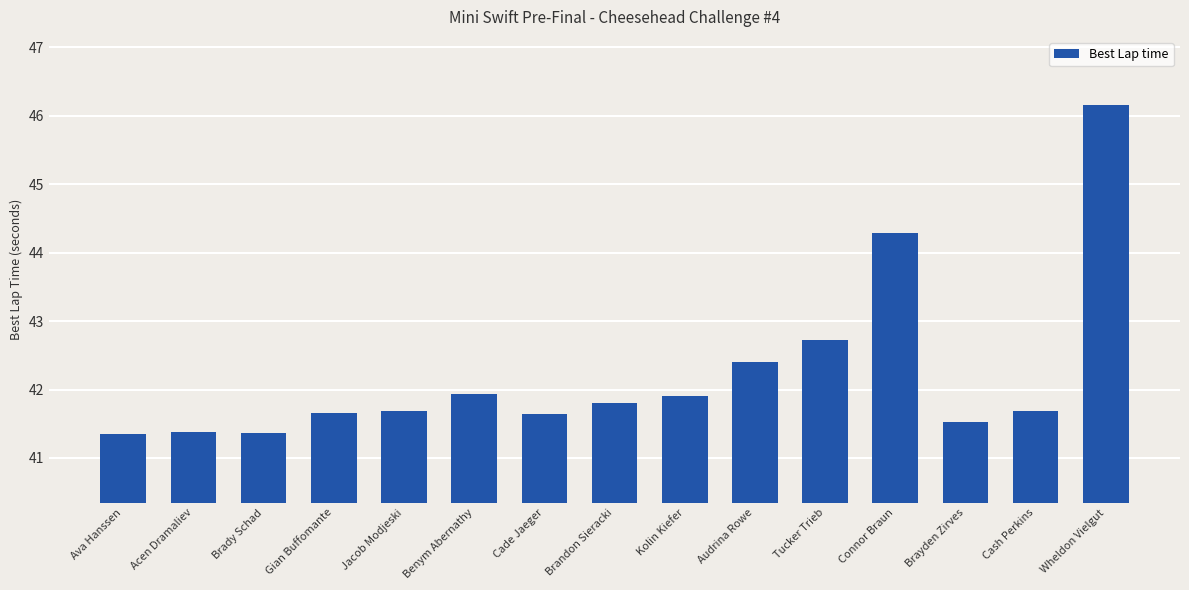

Is it true that the value at Kolin Kiefer is 41.9?

True